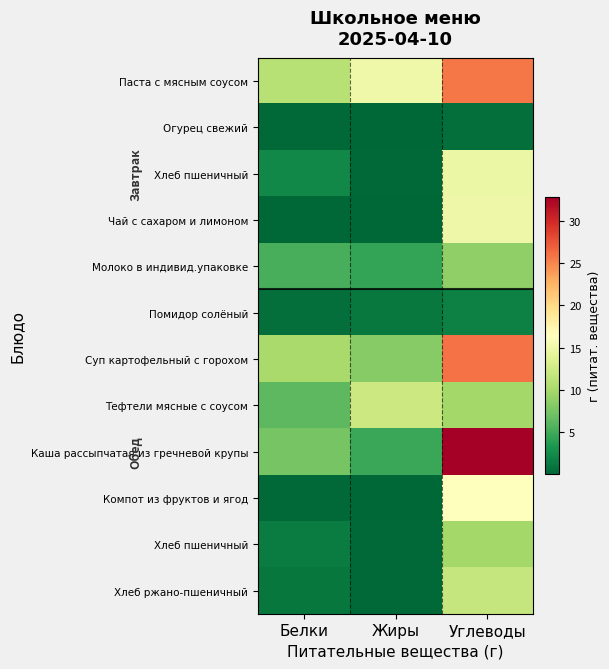

What is the maximum value shown in the chart?

32.8